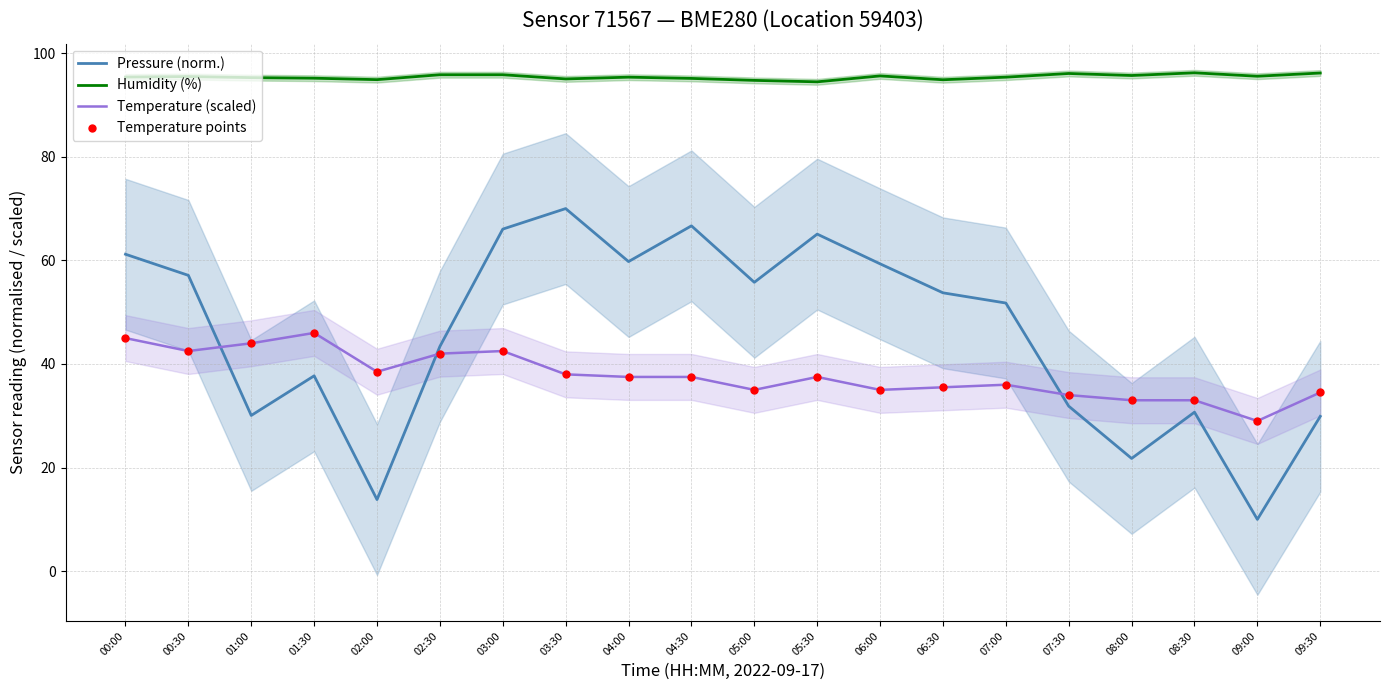

Which series contains the lowest Y value?

Pressure (norm.)